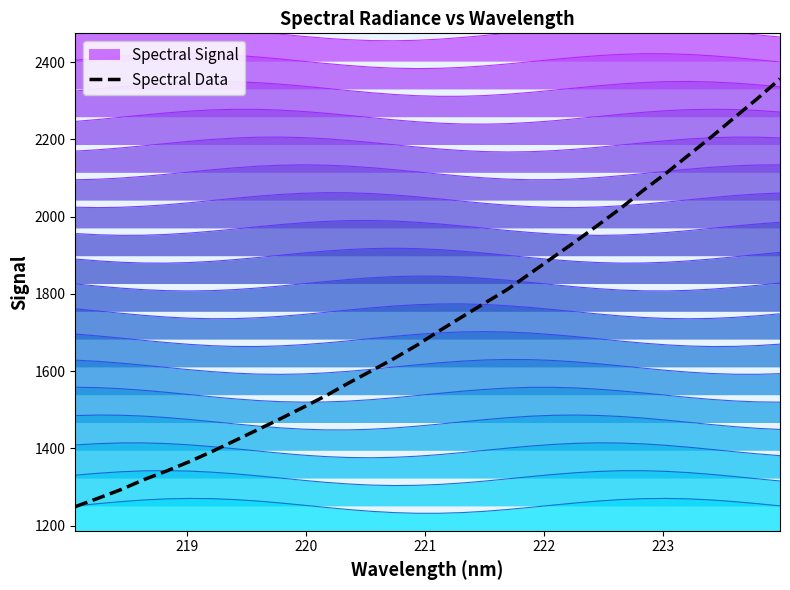

Read the value at 219.

1270.9